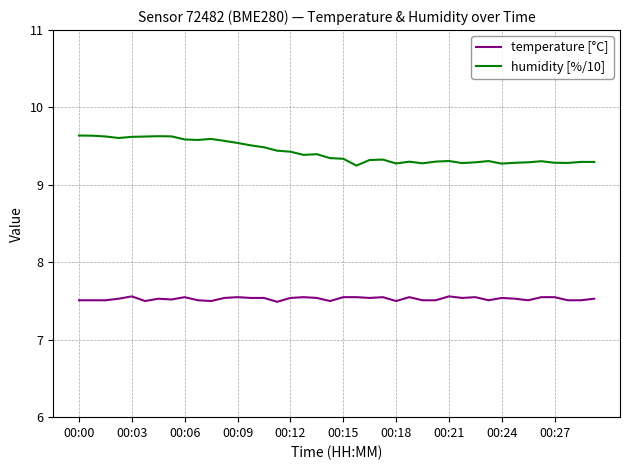

Does the chart display data point markers on the line(s)?

No